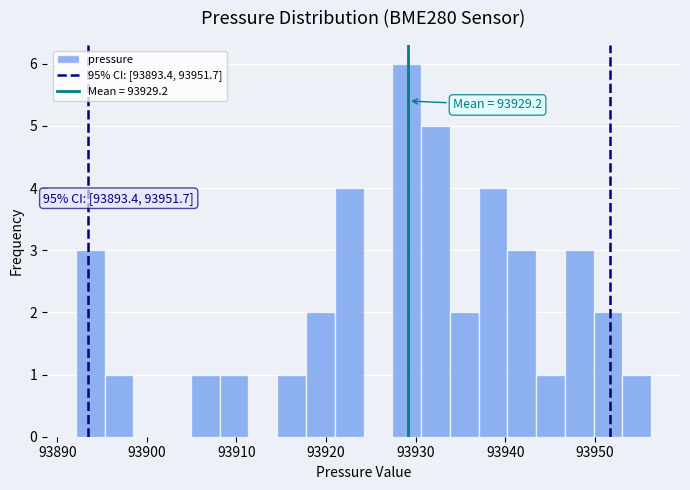

Around what value on the x-axis is the tallest bar? Give the approximate position of its centre, as read against the axis.

93929